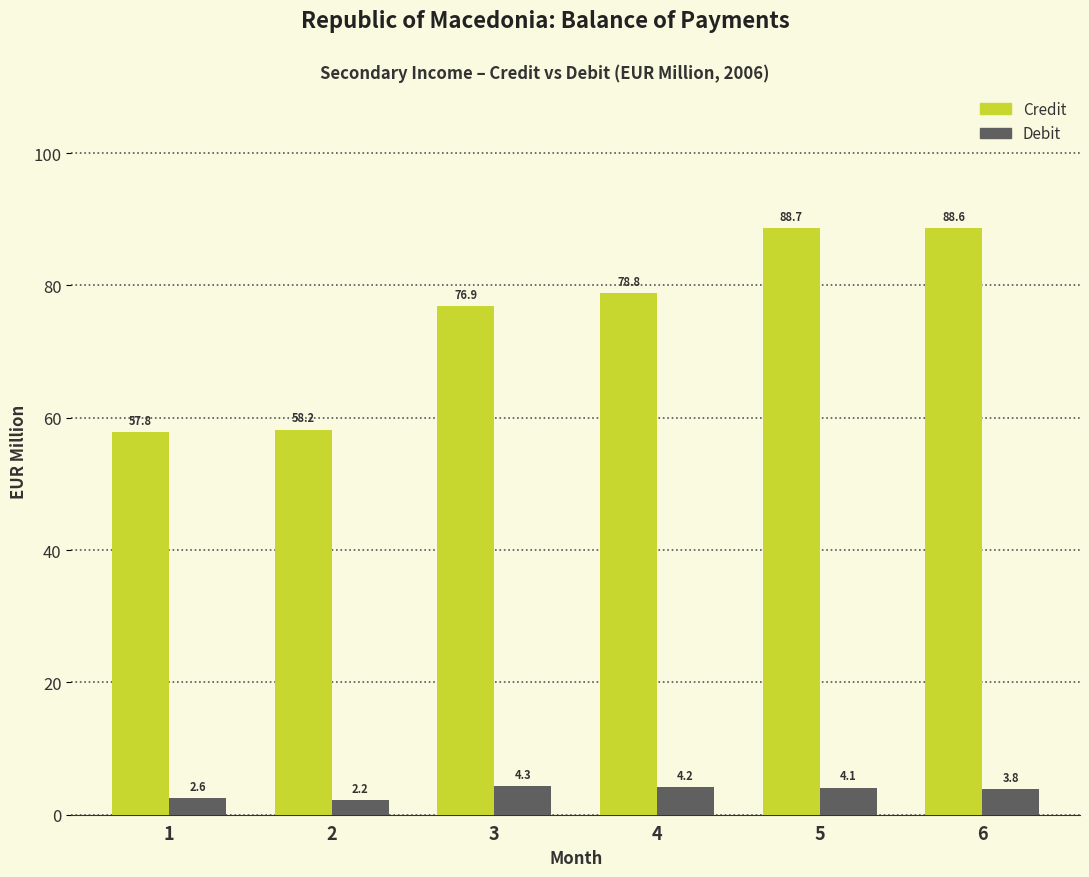

What is the sum of the Debit values at 2 and 5?

6.3